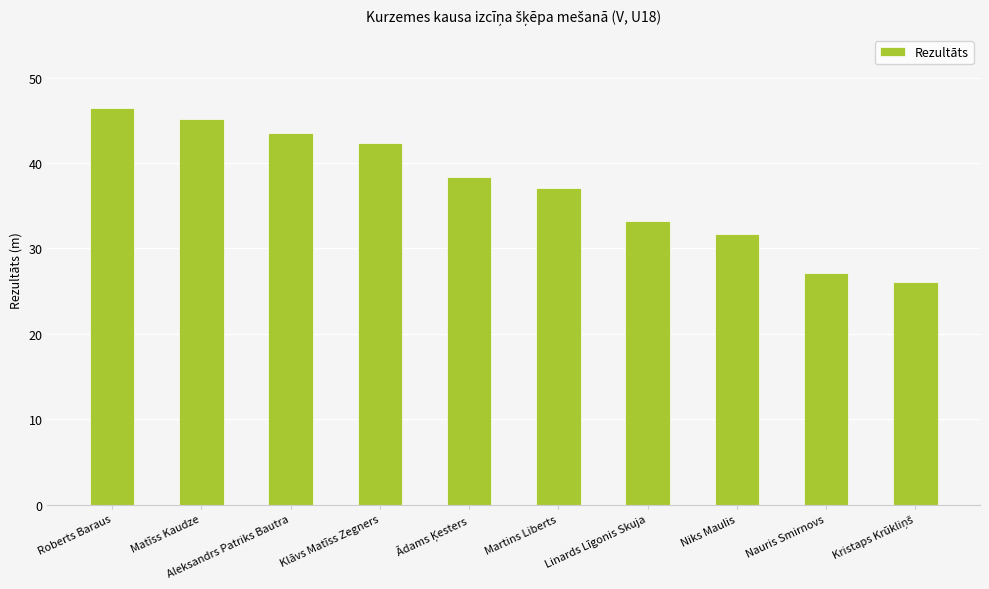

Approximately how many times larger is the value at Matīss Kaudze compared to Martins Liberts?

1.2